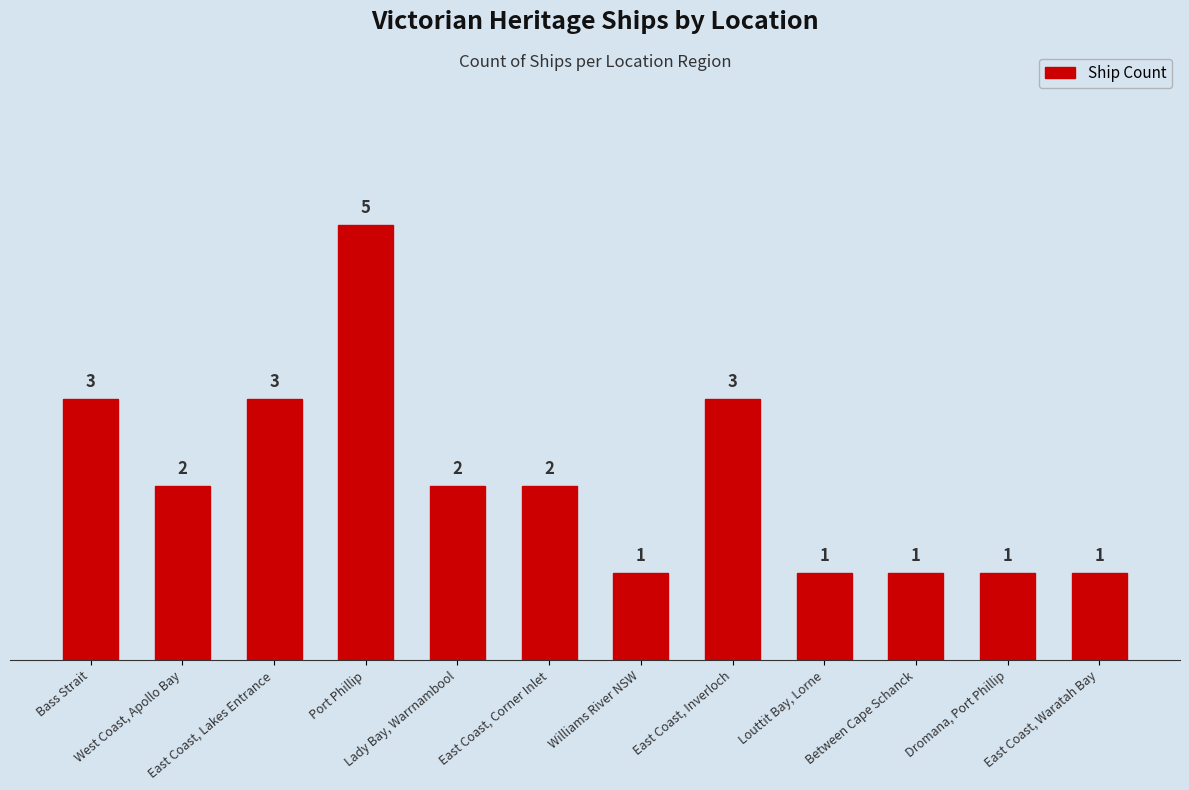

What is the maximum value shown in the chart?

5